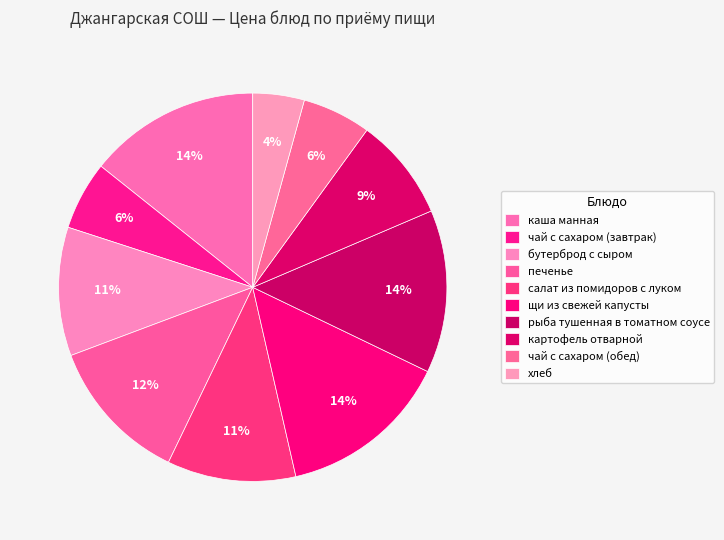

How many slices are in this pie chart?

10